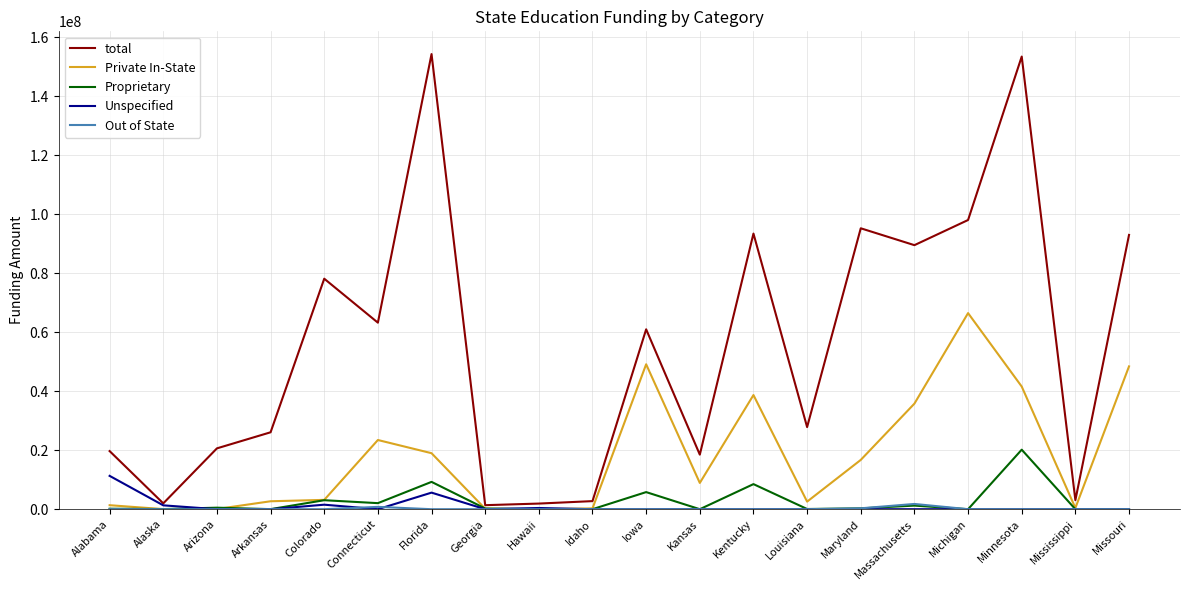

Does the chart display data point markers on the line(s)?

No